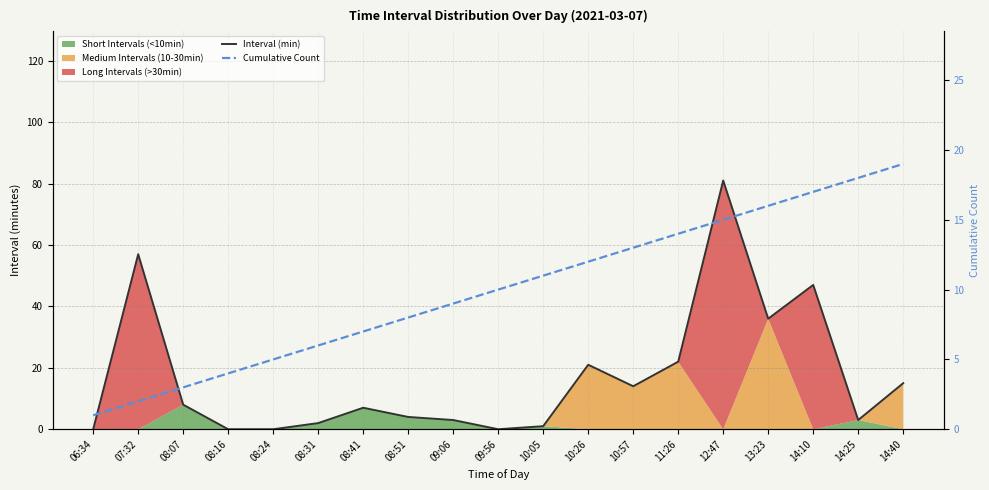

The value of Interval (min) at 14:40 is 15. True or false?

True